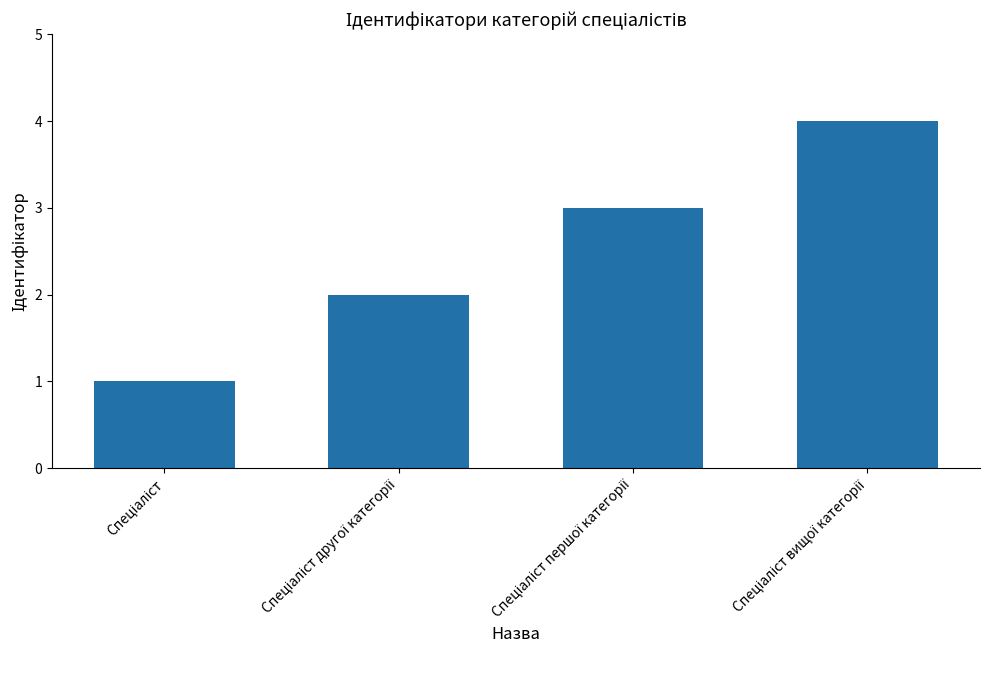

What is the maximum value shown in the chart?

4